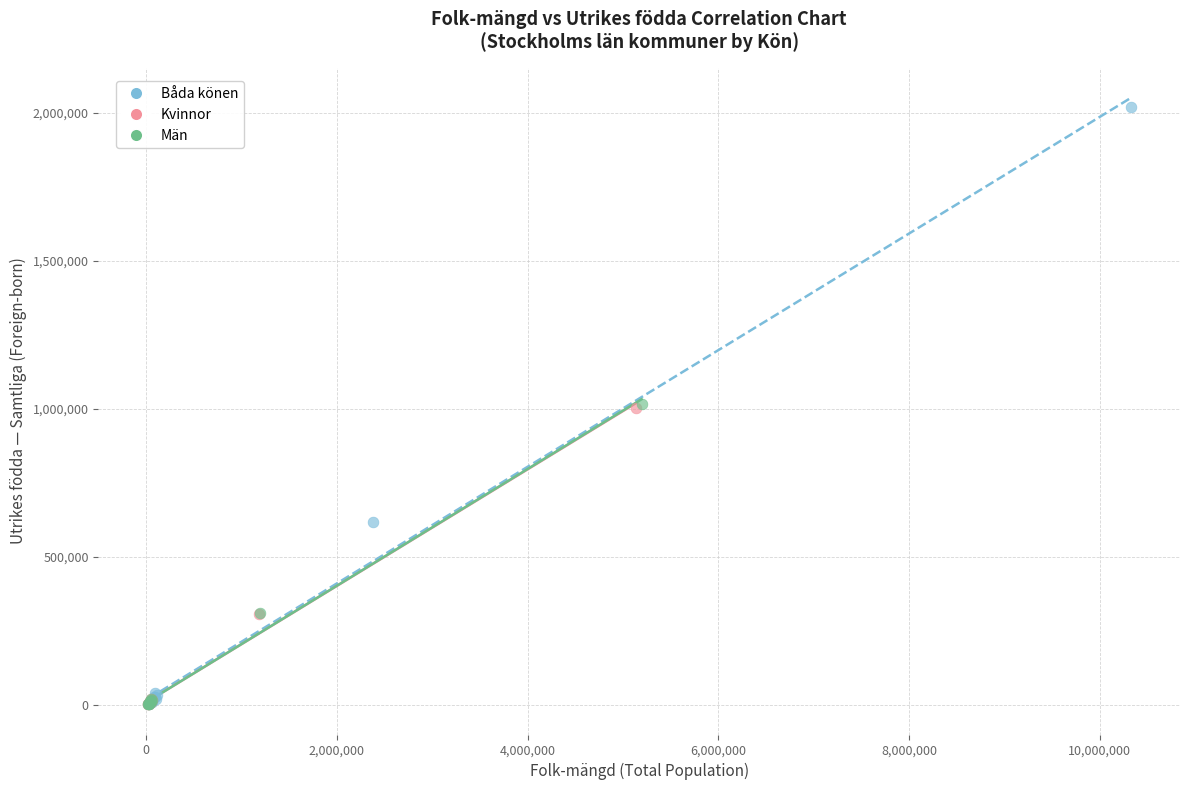

Which series reaches the maximum Y coordinate?

Båda könen